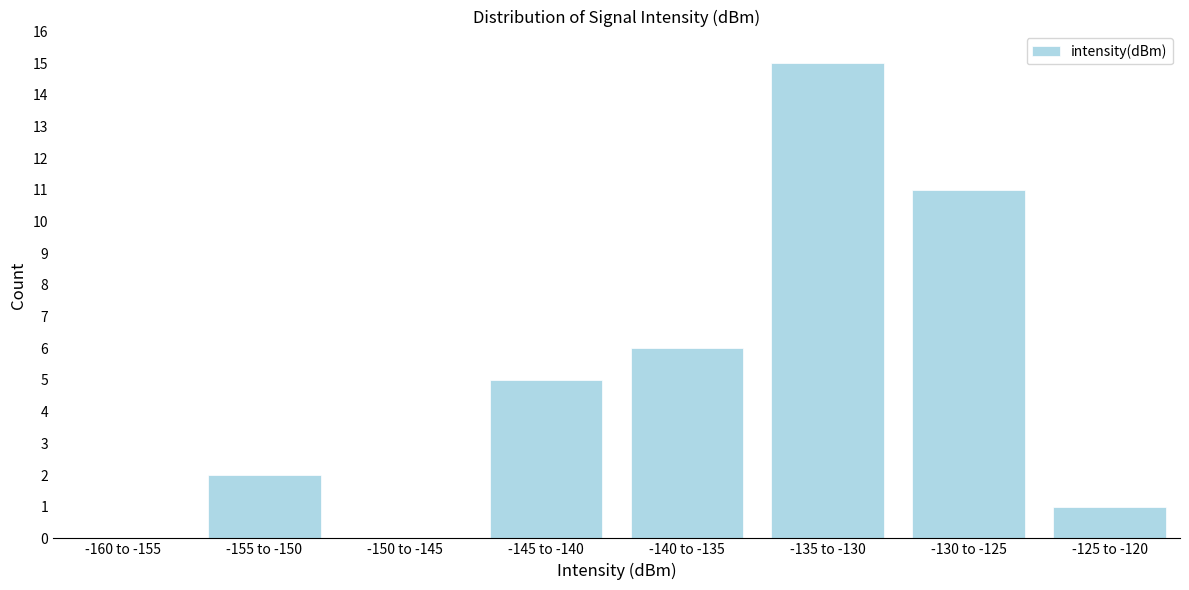

Reading right to left, what are all the values shown in this chart?

-125 to -120=1	-130 to -125=11	-135 to -130=15	-140 to -135=6	-145 to -140=5	-150 to -145=0	-155 to -150=2	-160 to -155=0